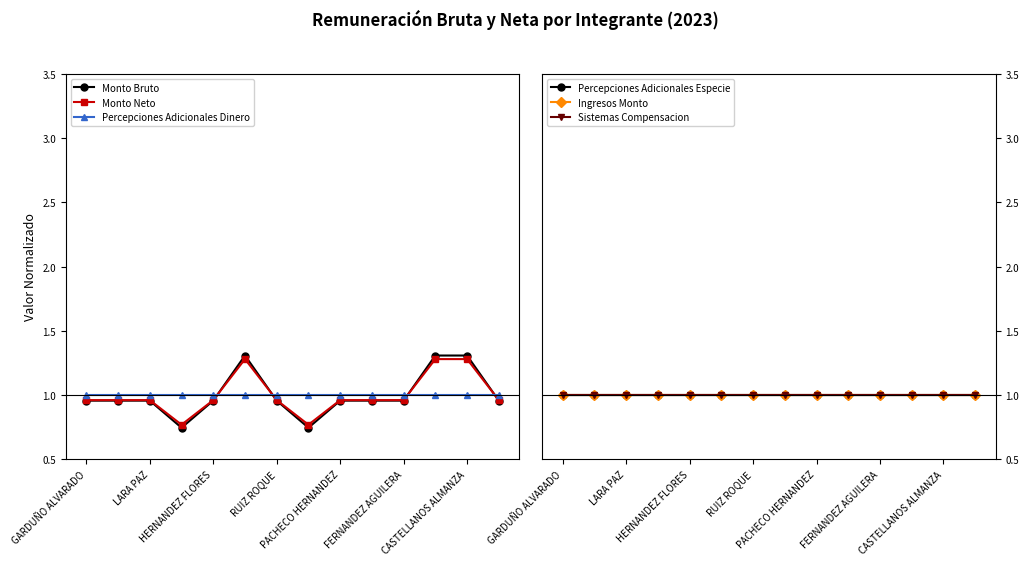

Rank the series by their maximum value, from lowest to highest.

Percepciones Adicionales Dinero, Percepciones Adicionales Especie, Ingresos Monto, Sistemas Compensacion, Monto Neto, Monto Bruto